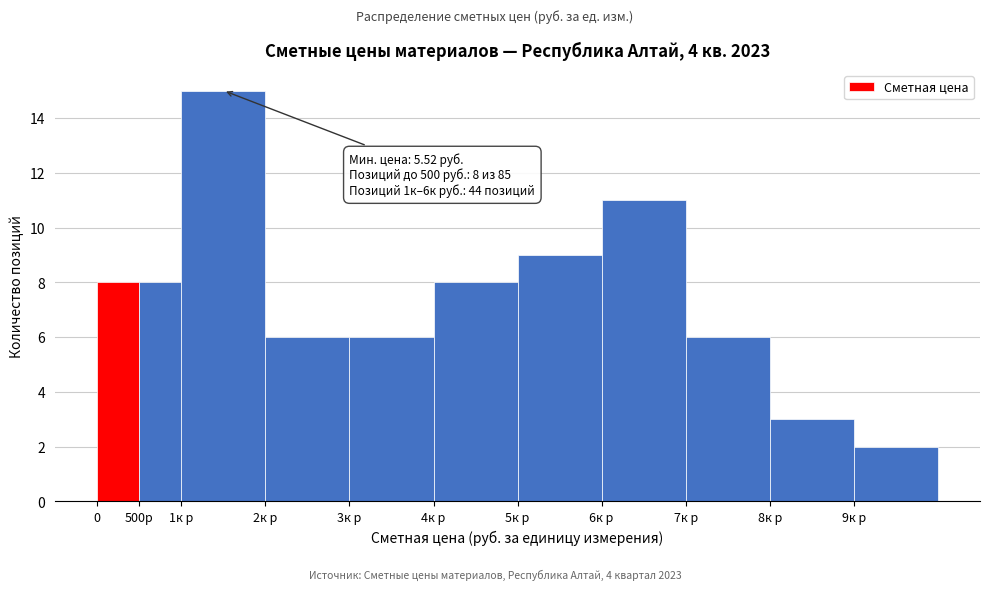

Reading right to left, list all the values displayed in this chart.

2	3	6	11	9	8	6	6	15	8	8